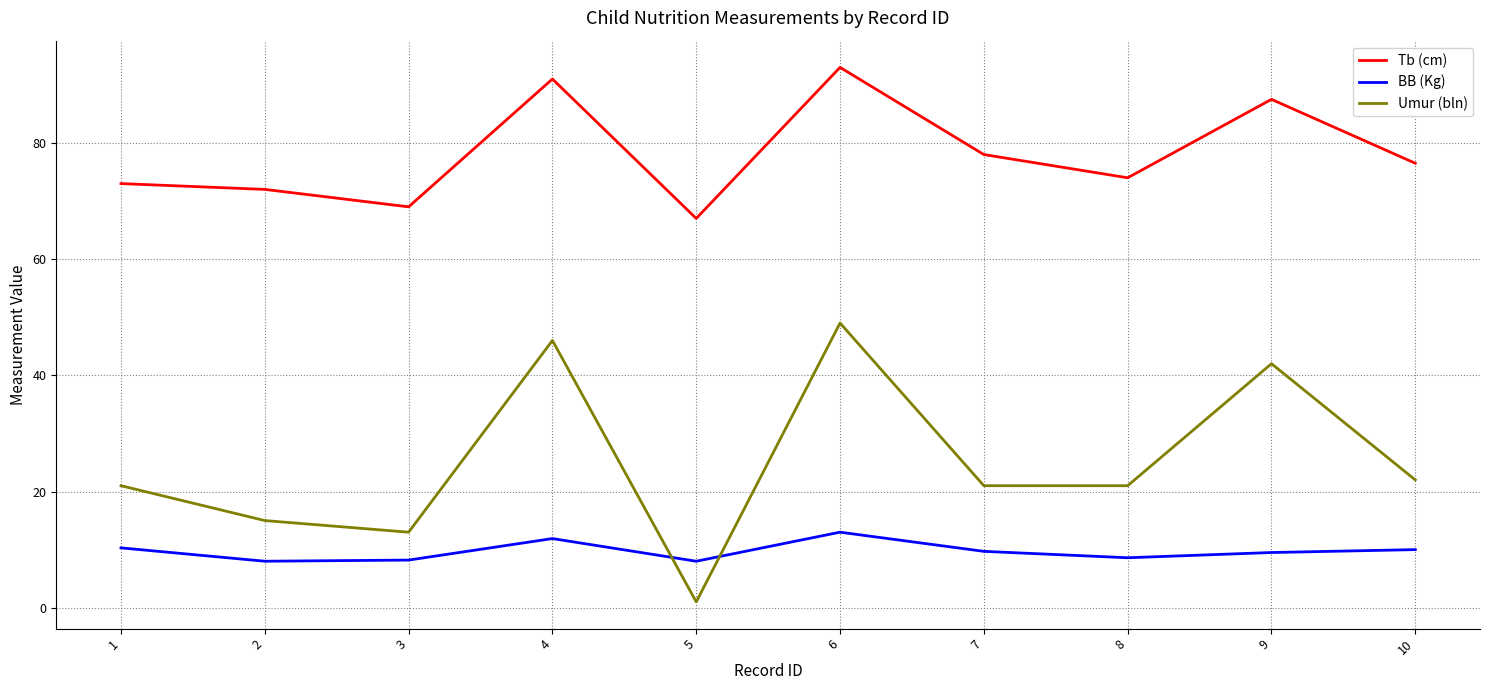

List the series in order of their overall mean, lowest first.

BB (Kg), Umur (bln), Tb (cm)